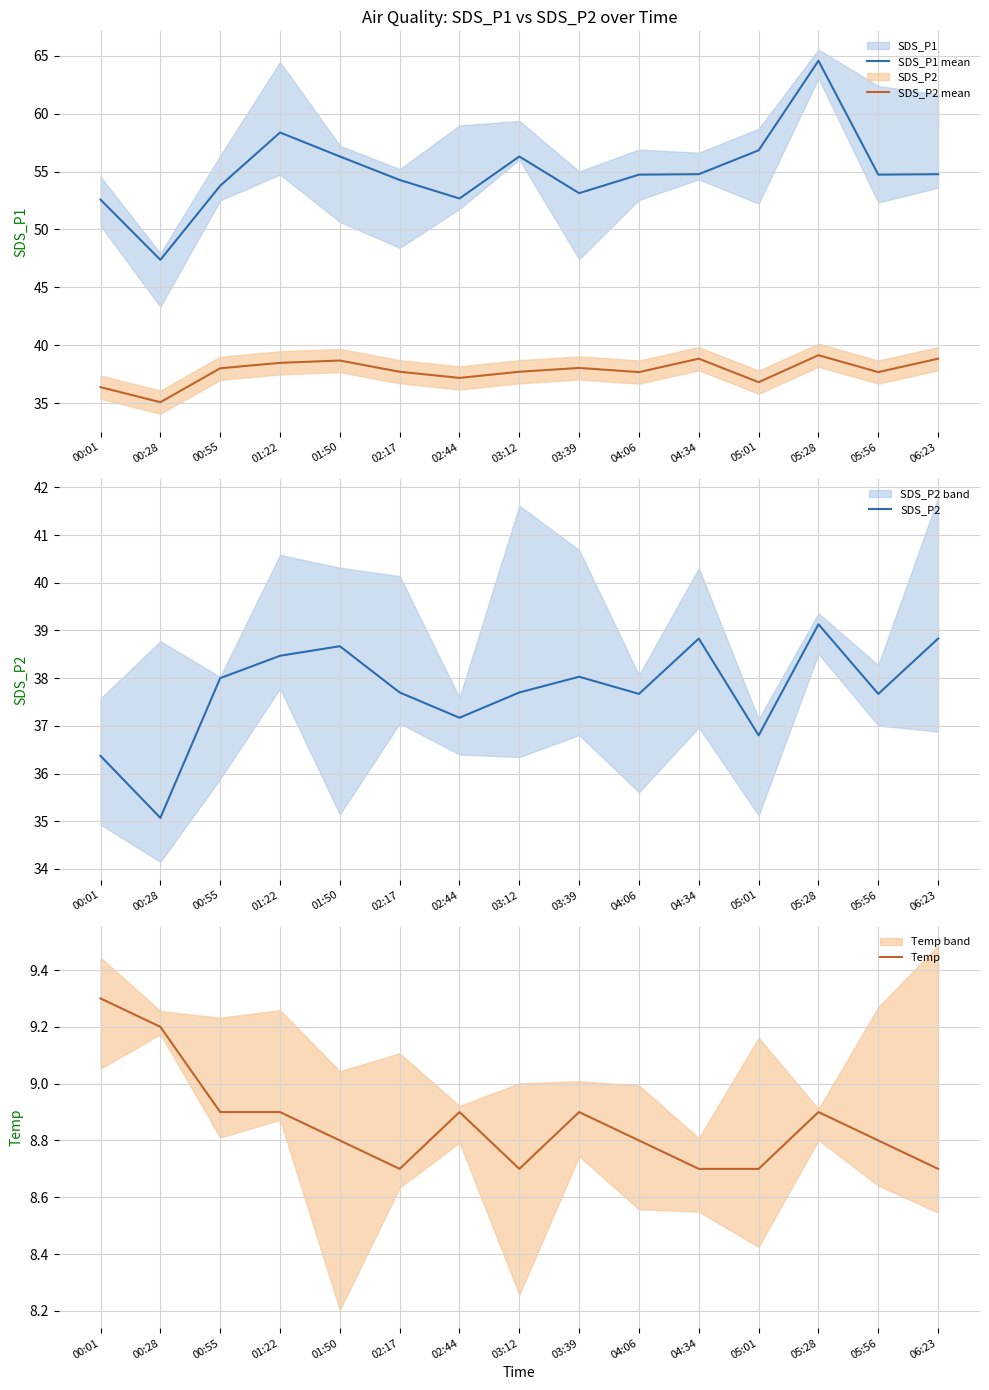

Does the chart have visible grid lines?

Yes